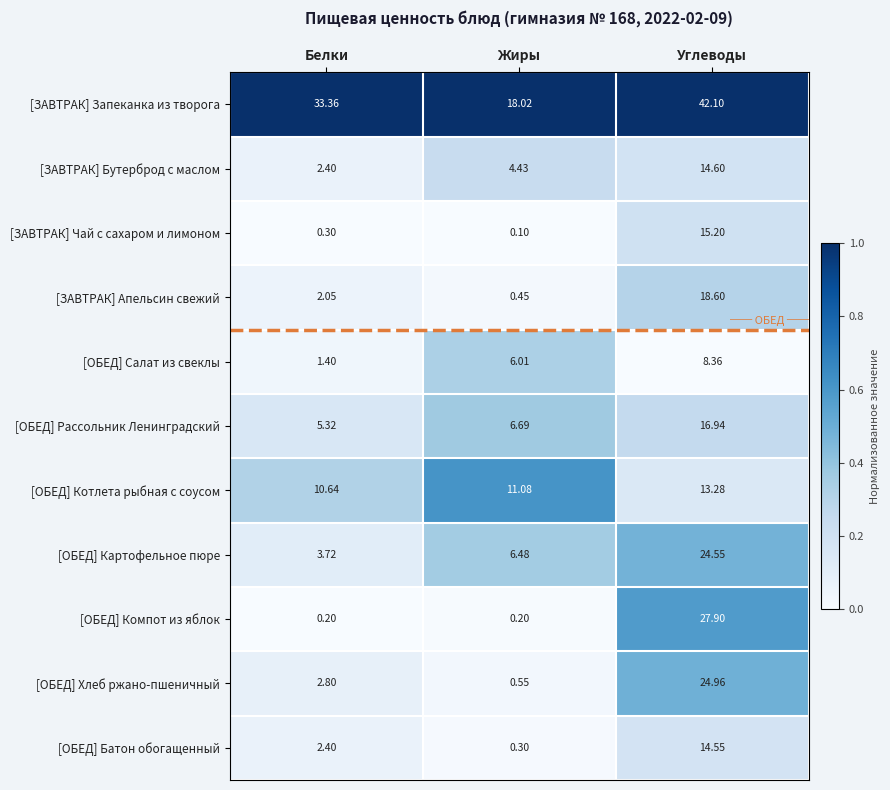

Between Жиры and Углеводы, which series saw the biggest shift?

[ОБЕД] Компот из яблок